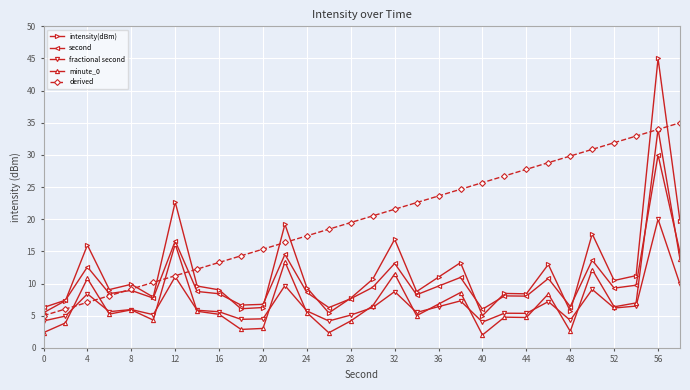

Which series has the largest total across all categories?

derived